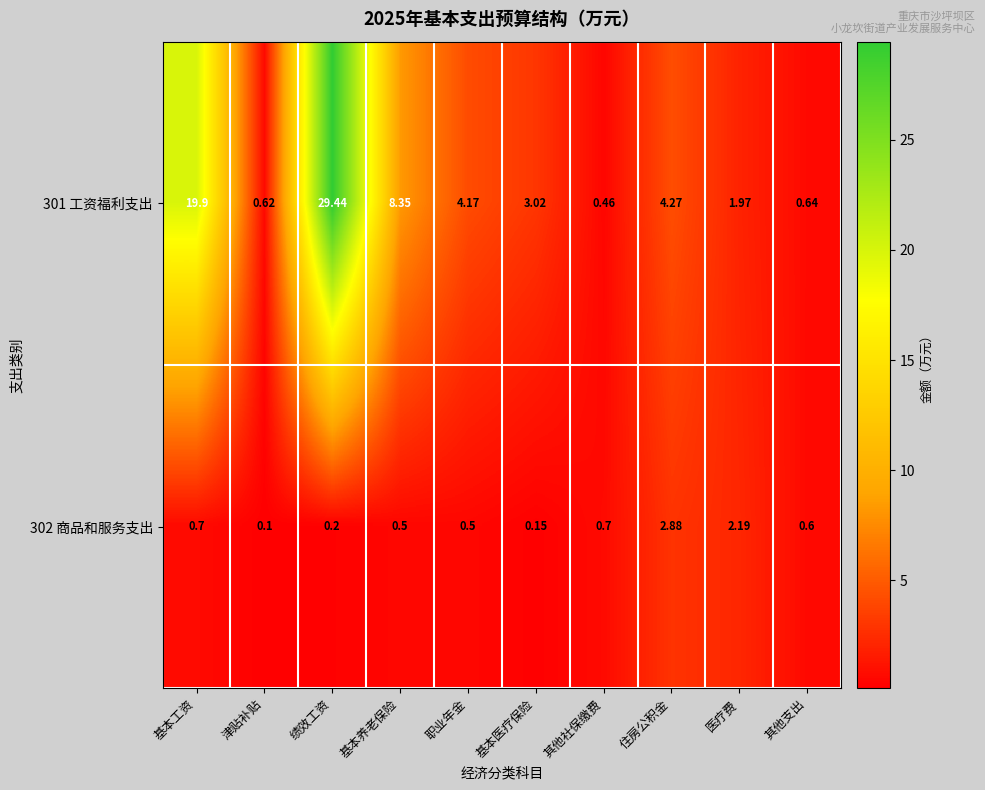

At which label is 301 工资福利支出 closest to 14?

基本养老保险